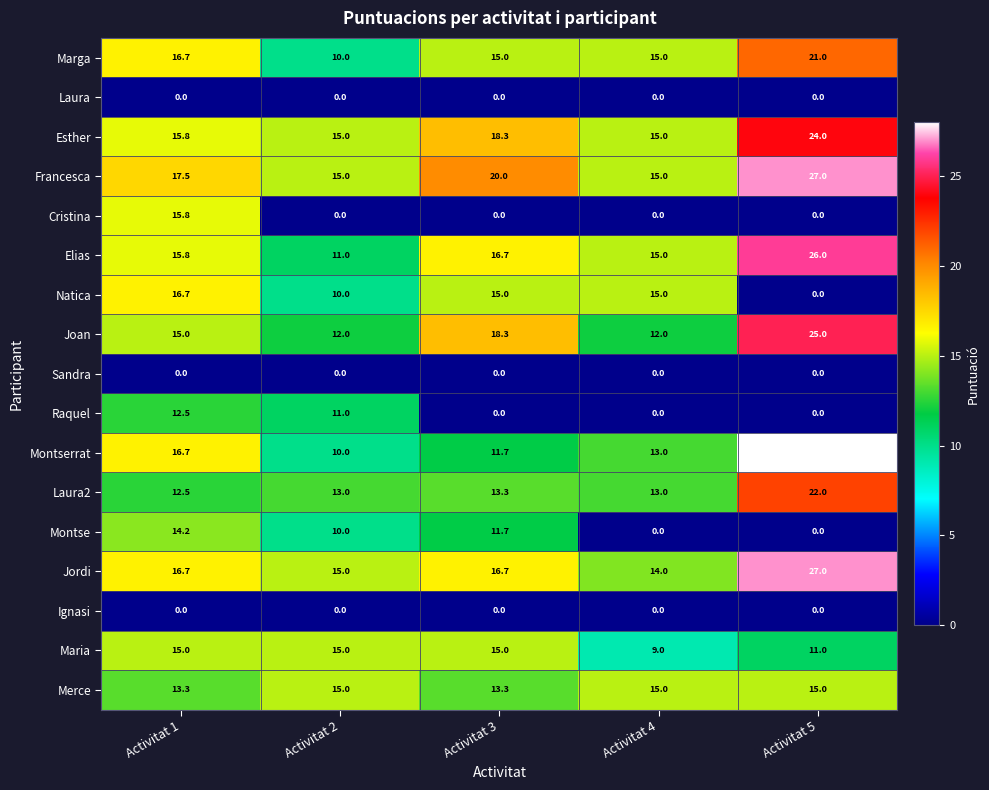

What is the sum of the Cristina values at Activitat 1 and Activitat 5?

15.8